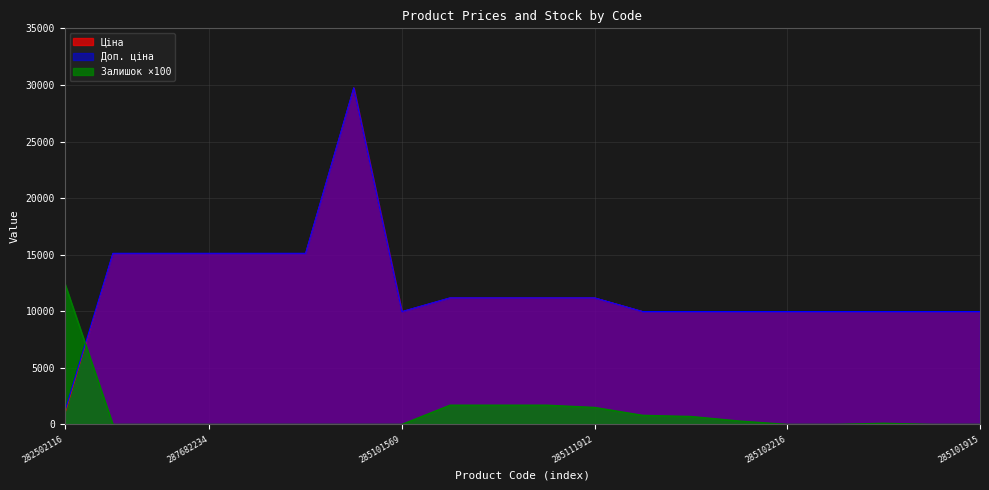

How many data points does each series have?

20